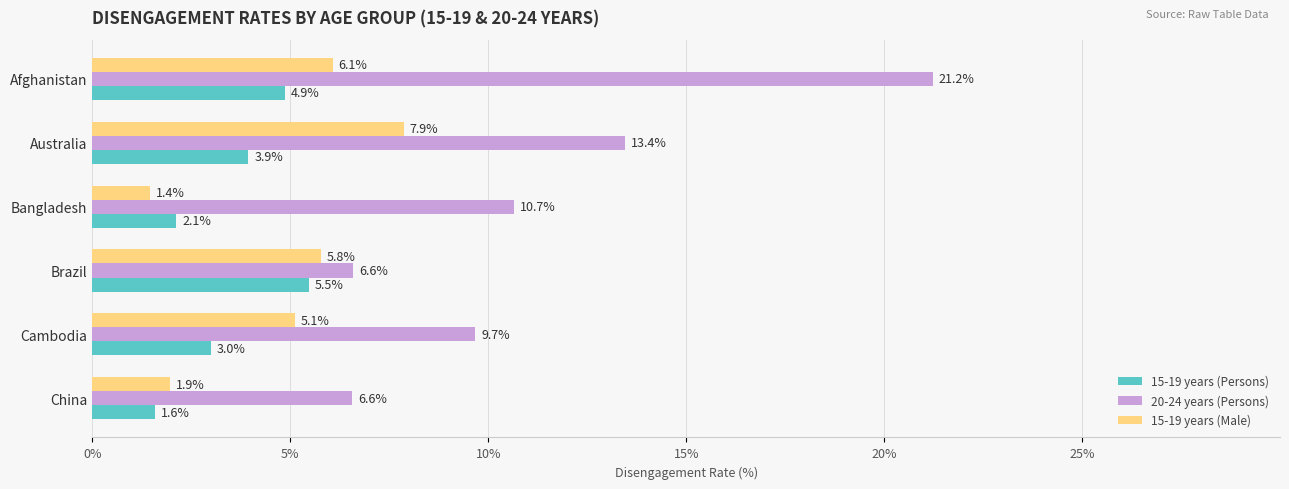

At how many categories does at least one series exceed 3?

6